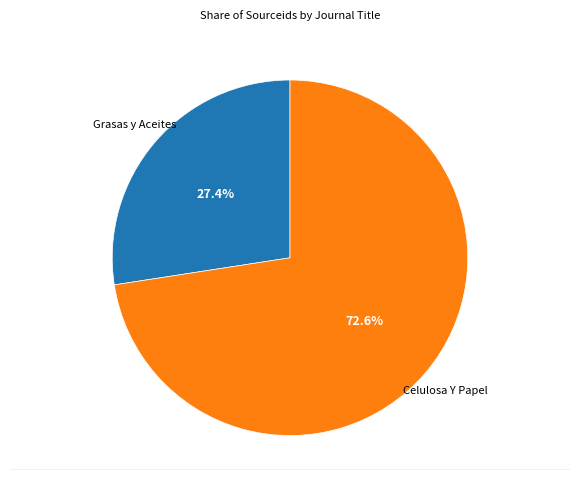

How many slices are in this pie chart?

2